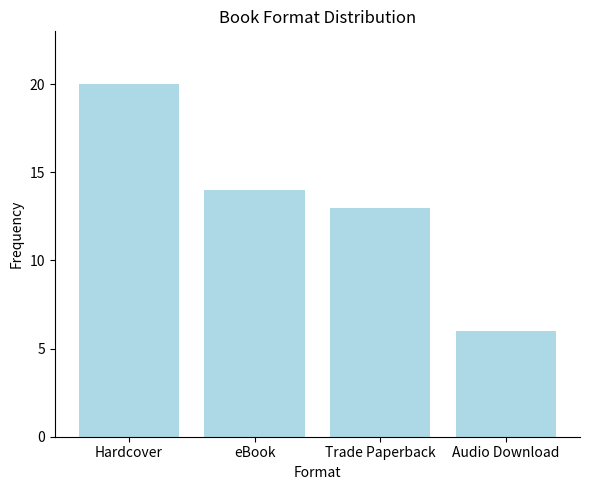

Approximately how many times larger is the value at Hardcover compared to eBook?

1.4